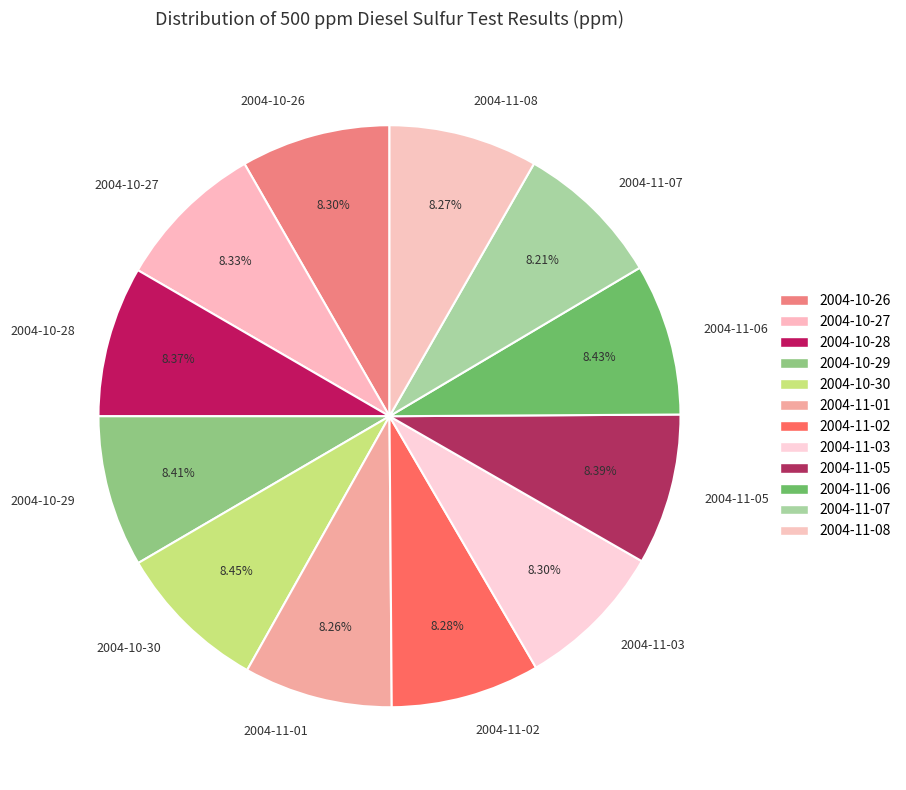

What is the ratio of the value at 2004-11-01 to the value at 2004-10-30?

1.0